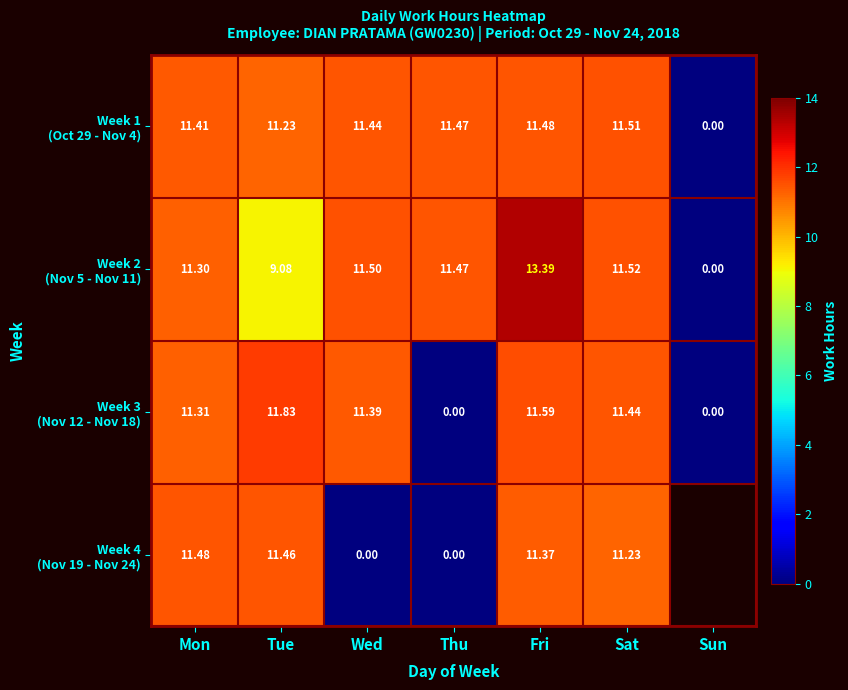

Read the Week 2 (Nov 5 - Nov 11) value at Wed.

11.5